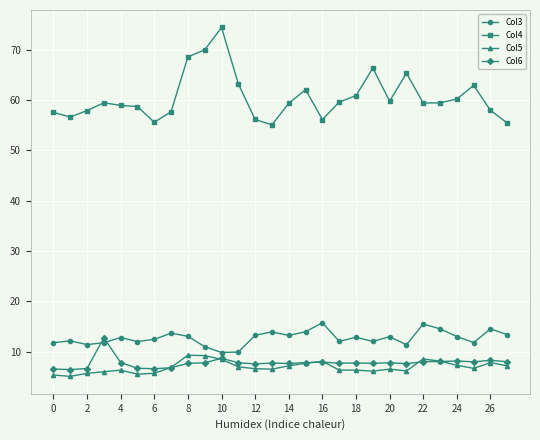

True or false: Col5 and Col4 cross at least once.

False